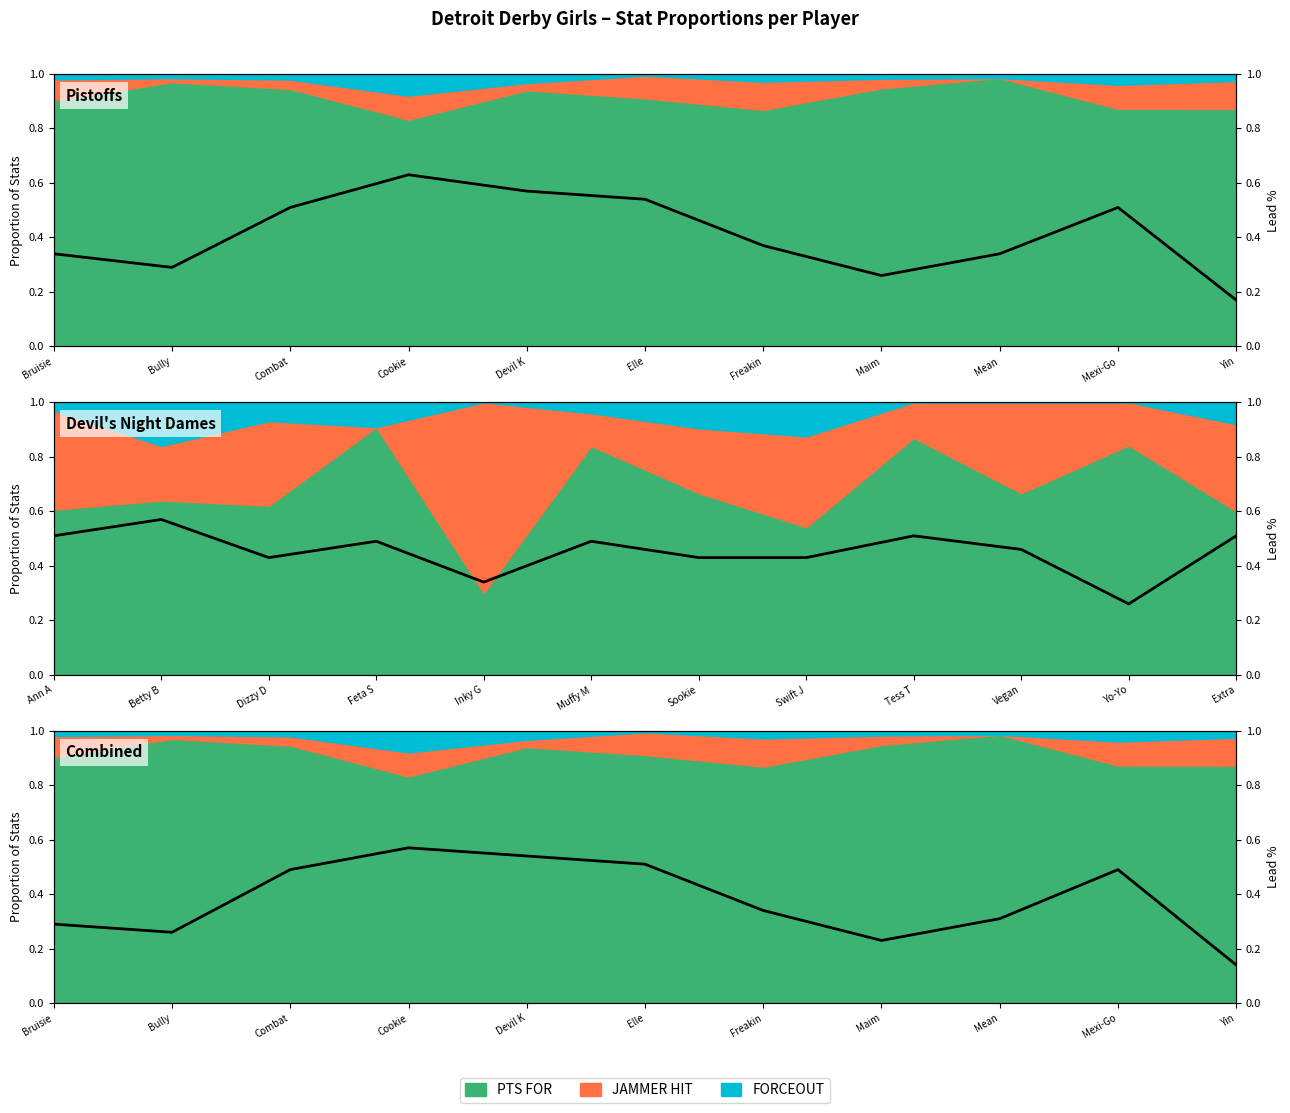

True or false: the data has more than 0 interior local peaks.

True